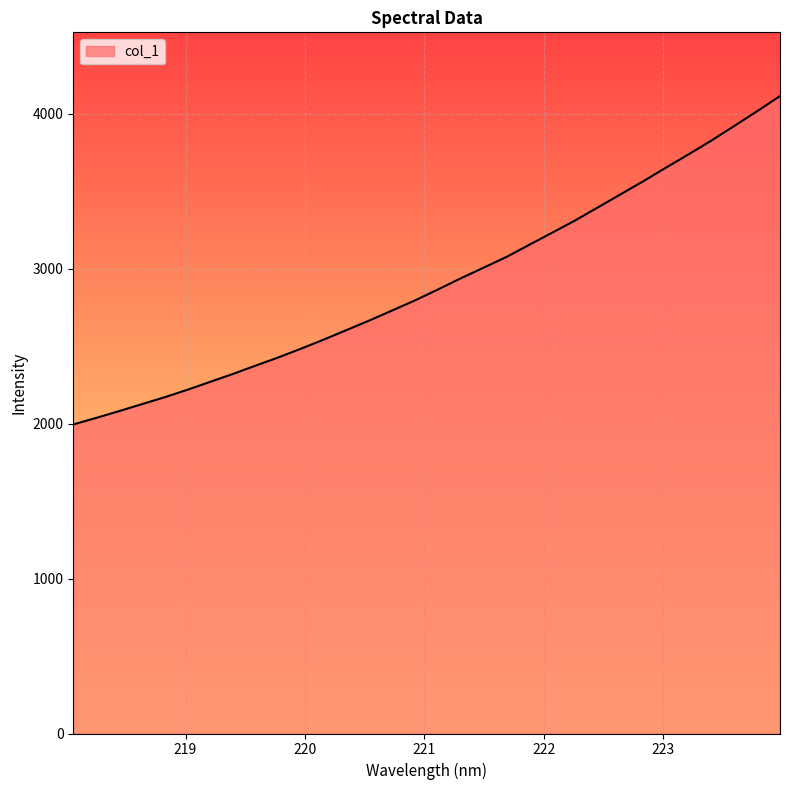

What is the difference between the second highest and second lowest values?

1980.2